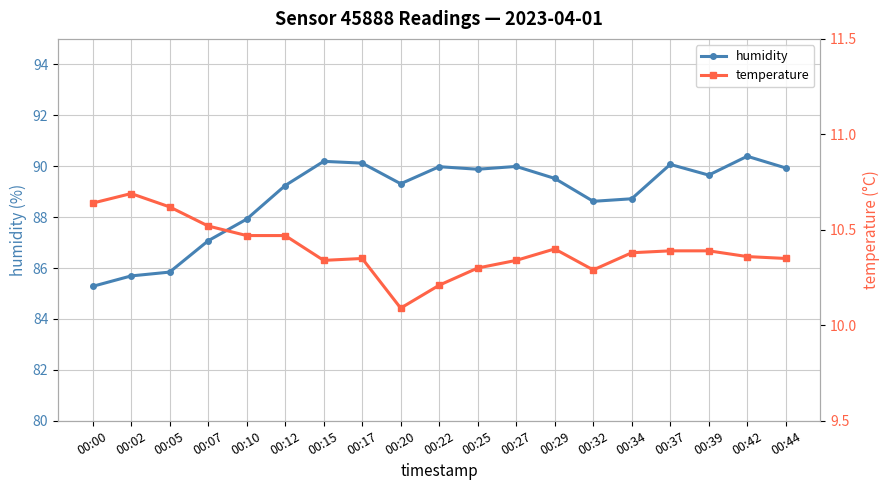

In humidity, how many points are lower than both neighbors (excluding endpoints)?

4